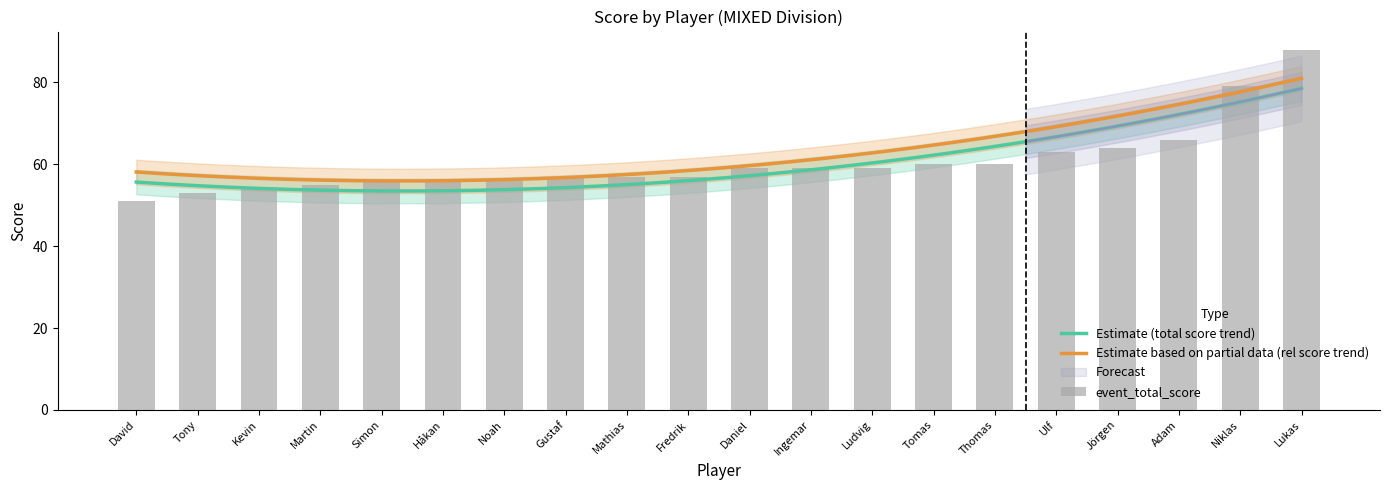

What is the ratio of the value at Tomas to the value at Mathias?

1.1